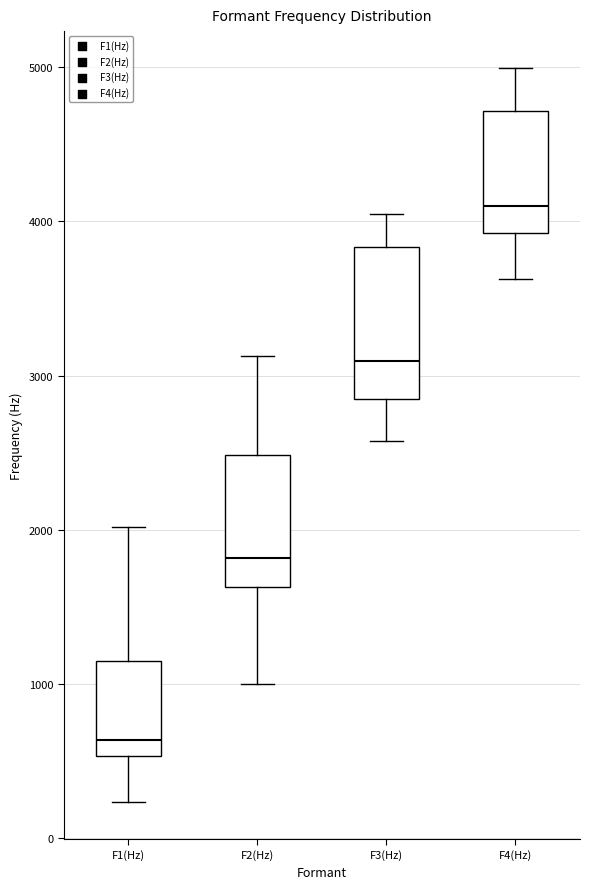

Reading left to right, transcribe this box plot: for each box, give where its median line is, the range the box spans, and where its two whiskers end, as read against the y-axis. The values are not printed on the chart, so give them approximately, as read against the axis.

F1(Hz): median 600, box 500 to 1200, whiskers 200 to 2000
F2(Hz): median 1800, box 1600 to 2500, whiskers 1000 to 3100
F3(Hz): median 3100, box 2800 to 3800, whiskers 2600 to 4000
F4(Hz): median 4100, box 3900 to 4700, whiskers 3600 to 5000